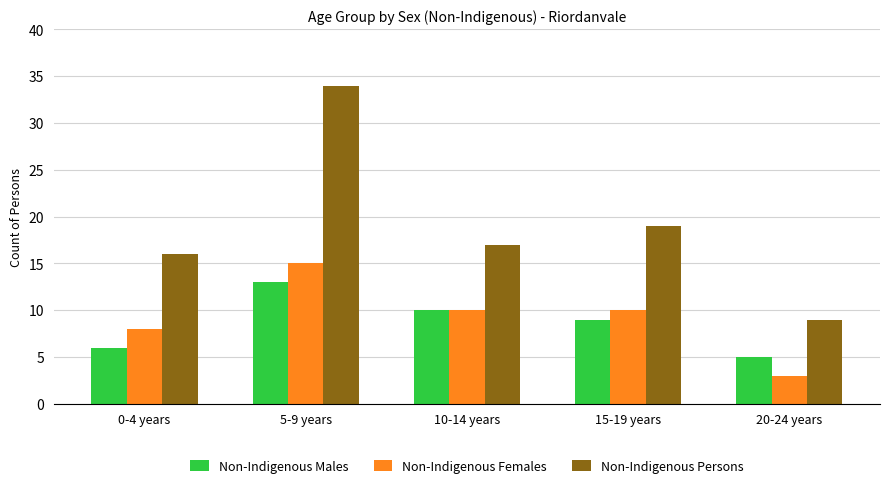

Reading left to right, what are all the values shown in this chart?

Non-Indigenous Males: 0-4 years=6	5-9 years=13	10-14 years=10	15-19 years=9	20-24 years=5
Non-Indigenous Females: 0-4 years=8	5-9 years=15	10-14 years=10	15-19 years=10	20-24 years=3
Non-Indigenous Persons: 0-4 years=16	5-9 years=34	10-14 years=17	15-19 years=19	20-24 years=9